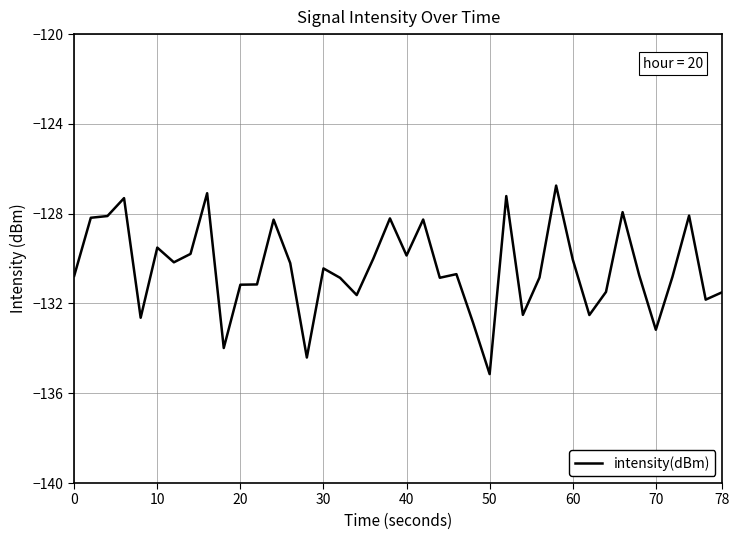

What is the difference between the maximum and minimum values?

8.4